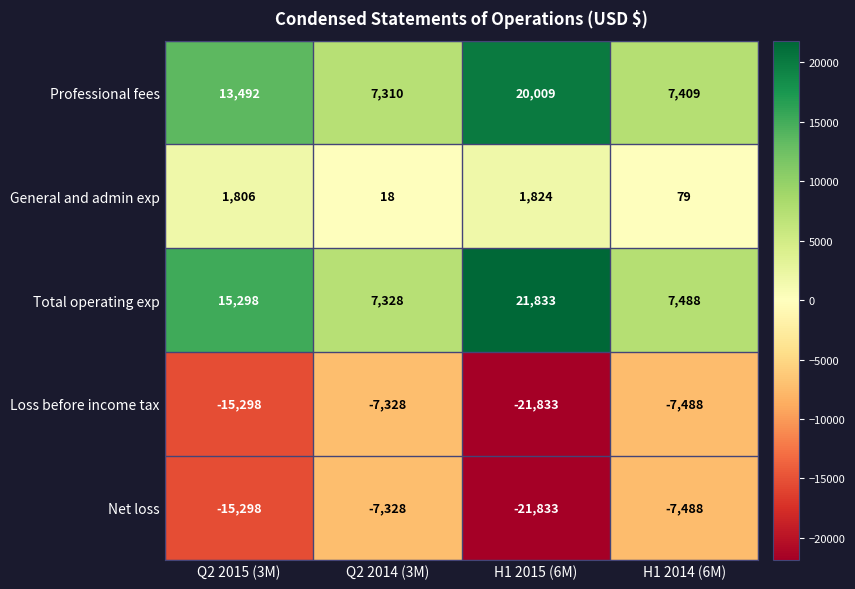

At how many categories does at least one series exceed 14761?

2